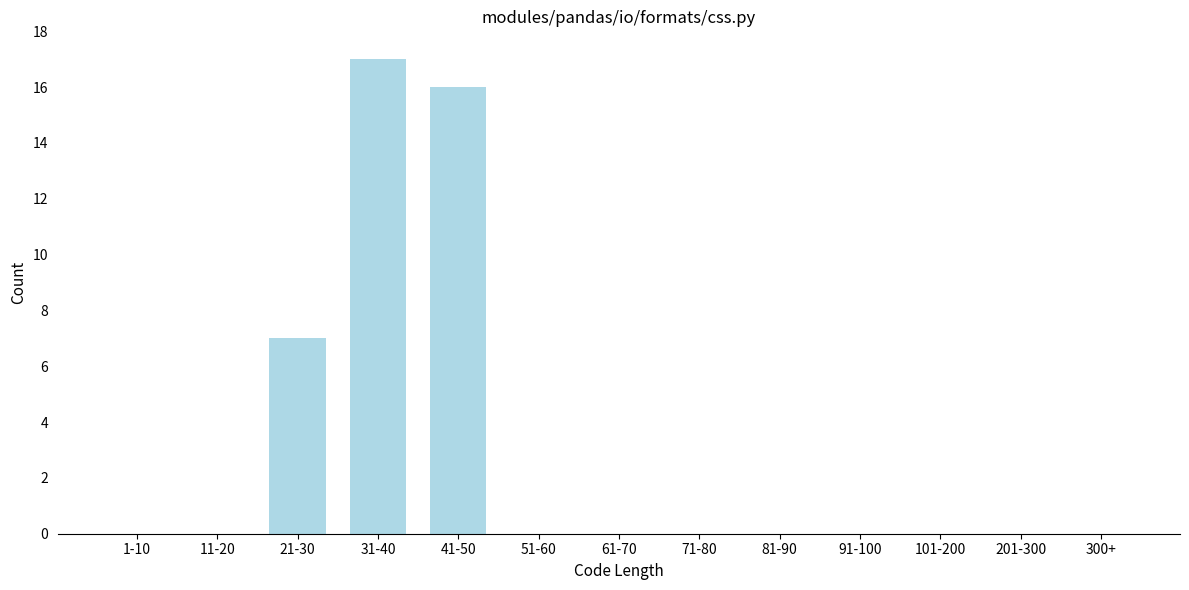

Reading left to right, extract all data points from this chart.

1-10=0	11-20=0	21-30=7	31-40=17	41-50=16	51-60=0	61-70=0	71-80=0	81-90=0	91-100=0	101-200=0	201-300=0	300+=0